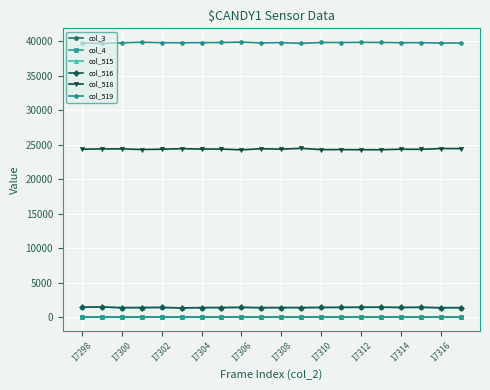

True or false: col_3 and col_518 cross at least once.

False